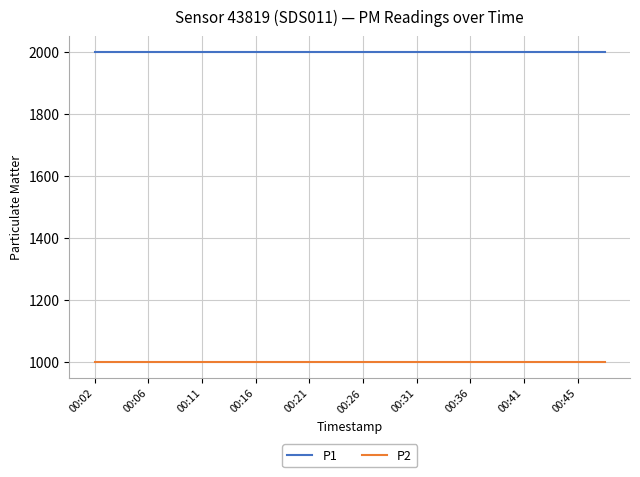

Which series has the largest total across all categories?

P1